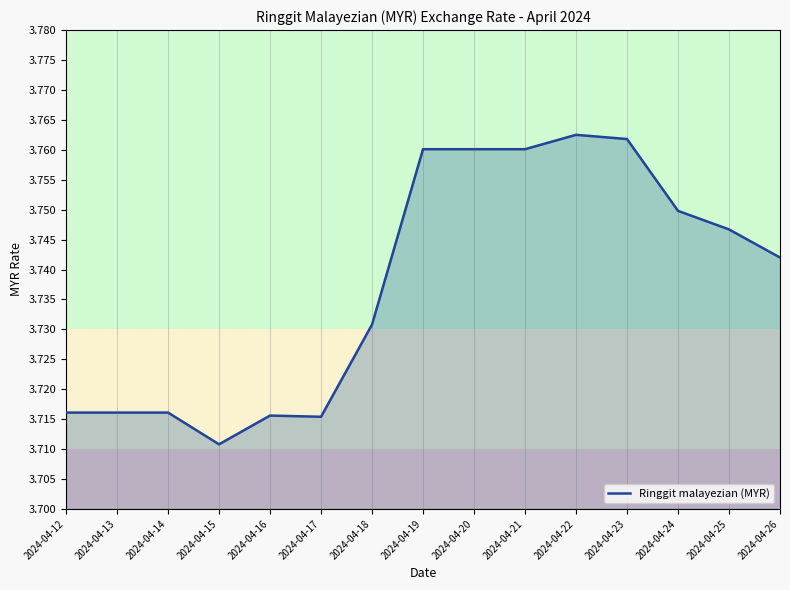

Is it true that the value at 2024-04-20 is 1.0?

False